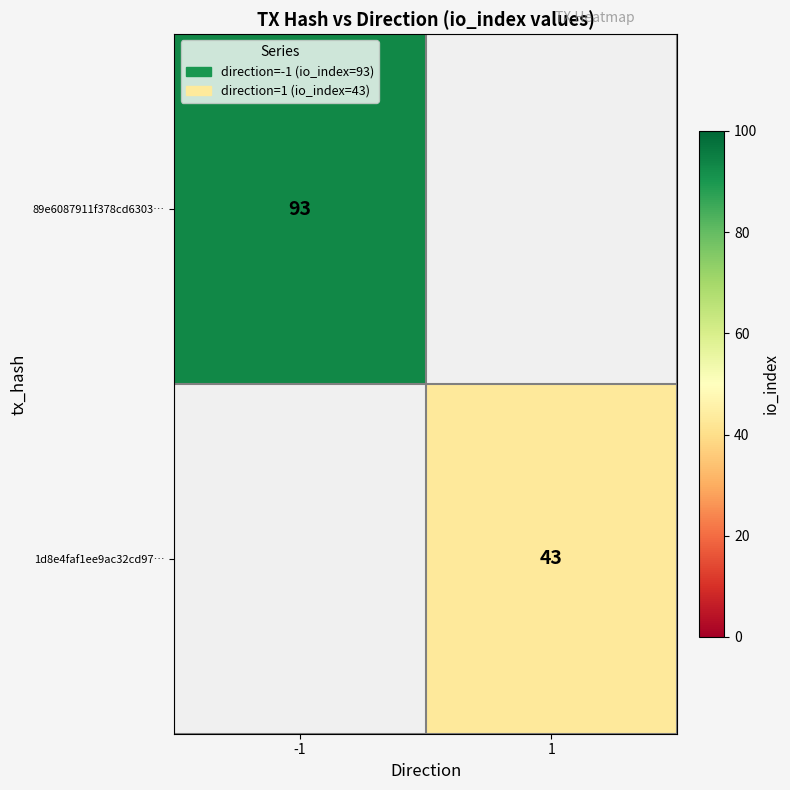

True or false: 1d8e4faf1ee9ac32cd97… has a value of 19 at 1.

False